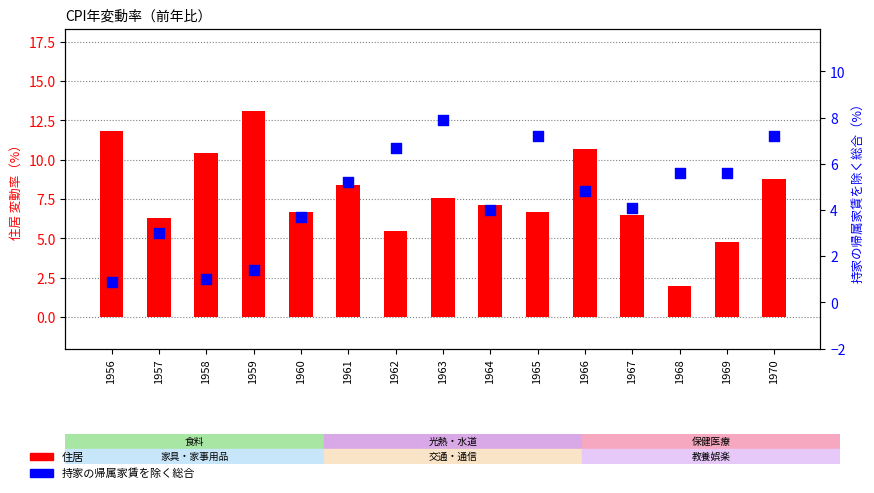

What are all the series names shown in the legend?

住居, 持家の帰属家賃を除く総合